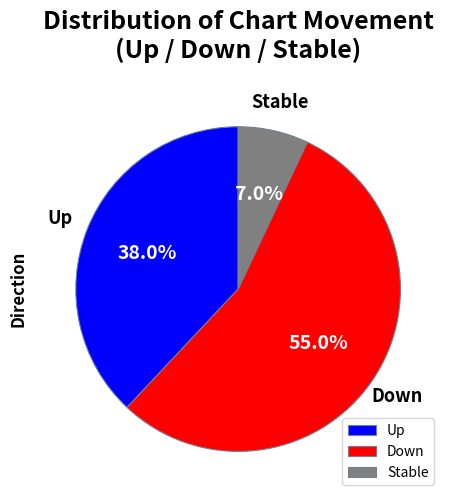

Count the number of slices in the pie.

3